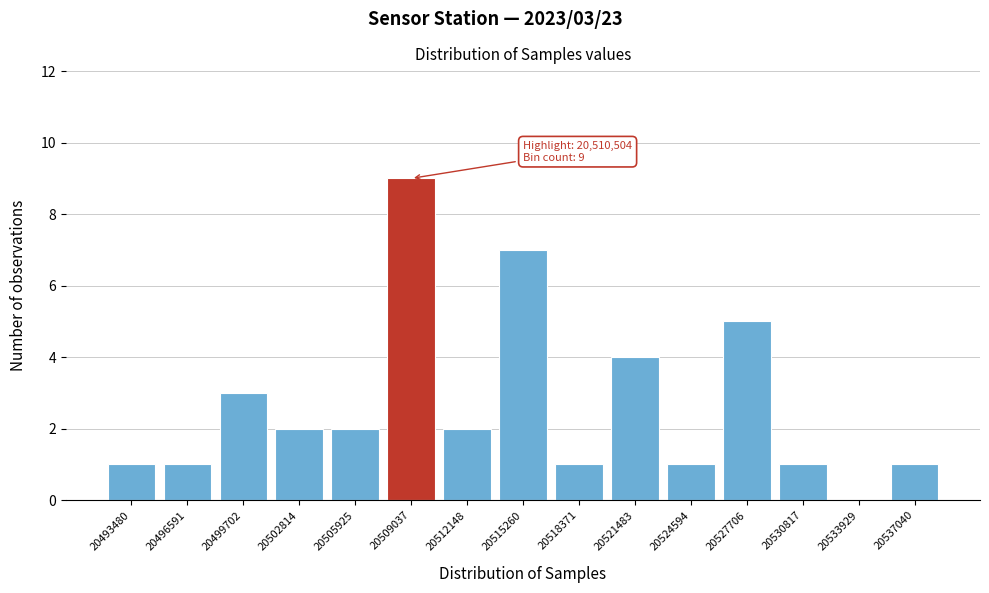

Reading left to right, what are all the values shown in this chart?

20493480=1	20496591=1	20499702=3	20502814=2	20505925=2	20509037=9	20512148=2	20515260=7	20518371=1	20521483=4	20524594=1	20527706=5	20530817=1	20533929=0	20537040=1